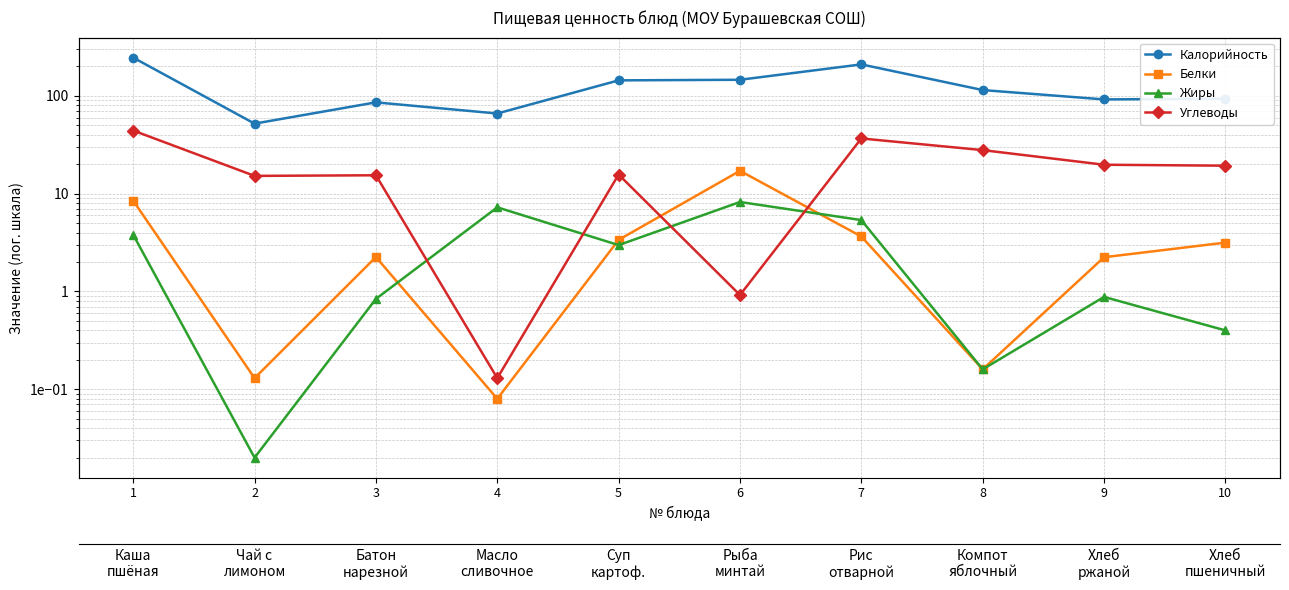

Which category has the lowest value across all series?

2